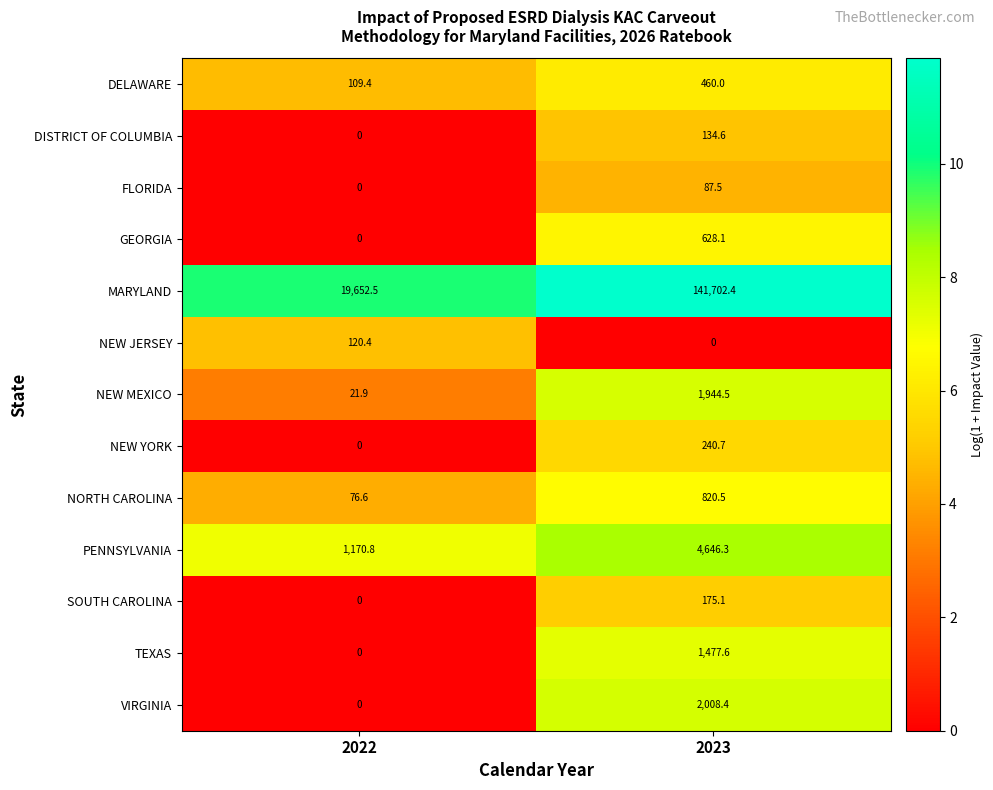

What is the total value across all series at 2022?

21151.6